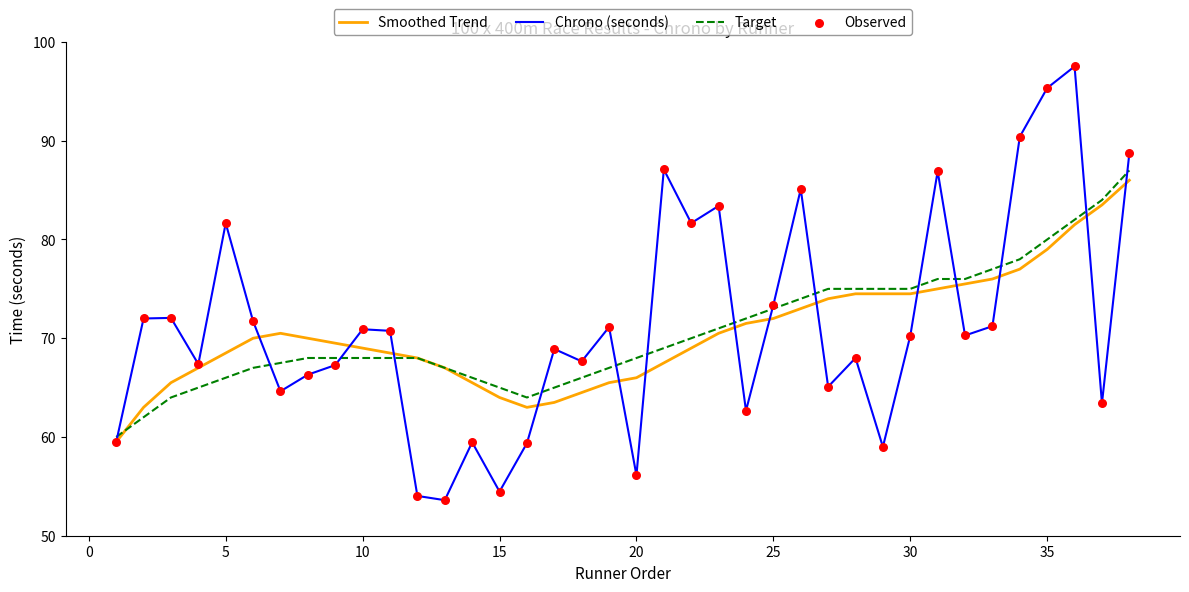

Which series has the largest total across all categories?

Chrono (seconds)